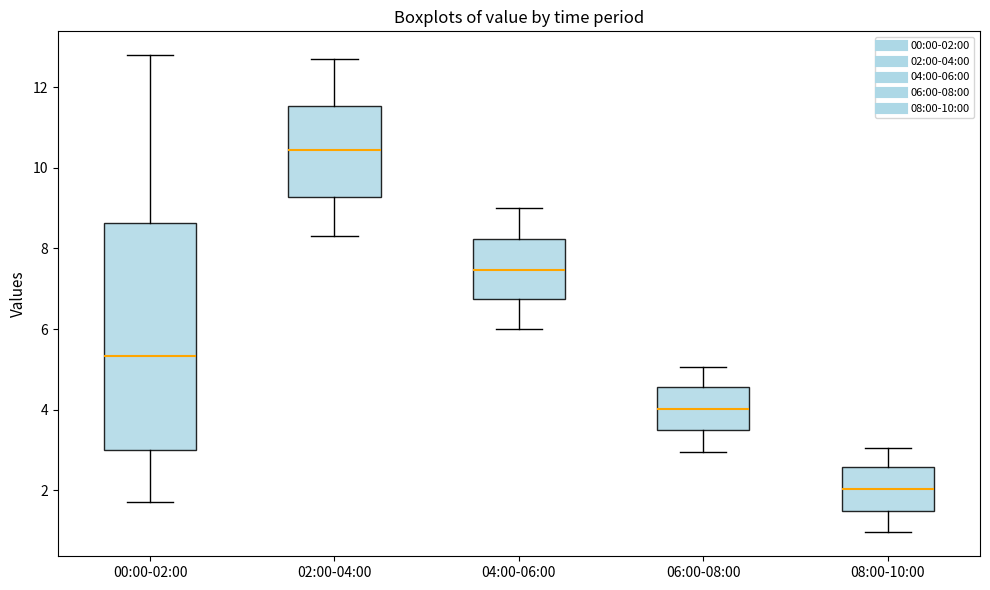

Reading left to right, read every box against the y-axis: the position of its median line, the range the box covers, and the ends of its whiskers. The values are not printed on the chart, so give them approximately, as read against the axis.

00:00-02:00: median 5.4, box 3.0 to 8.6, whiskers 1.8 to 12.8
02:00-04:00: median 10.4, box 9.2 to 11.6, whiskers 8.4 to 12.8
04:00-06:00: median 7.4, box 6.8 to 8.2, whiskers 6.0 to 9.0
06:00-08:00: median 4.0, box 3.4 to 4.6, whiskers 3.0 to 5.0
08:00-10:00: median 2.0, box 1.4 to 2.6, whiskers 1.0 to 3.0